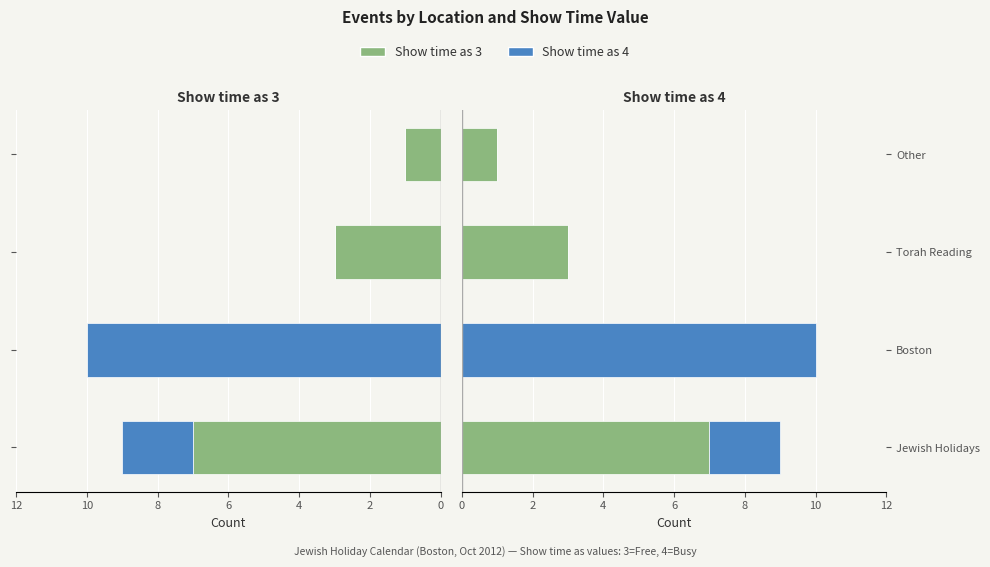

Is it true that Show time as 3 equals 12 at Jewish Holidays?

False